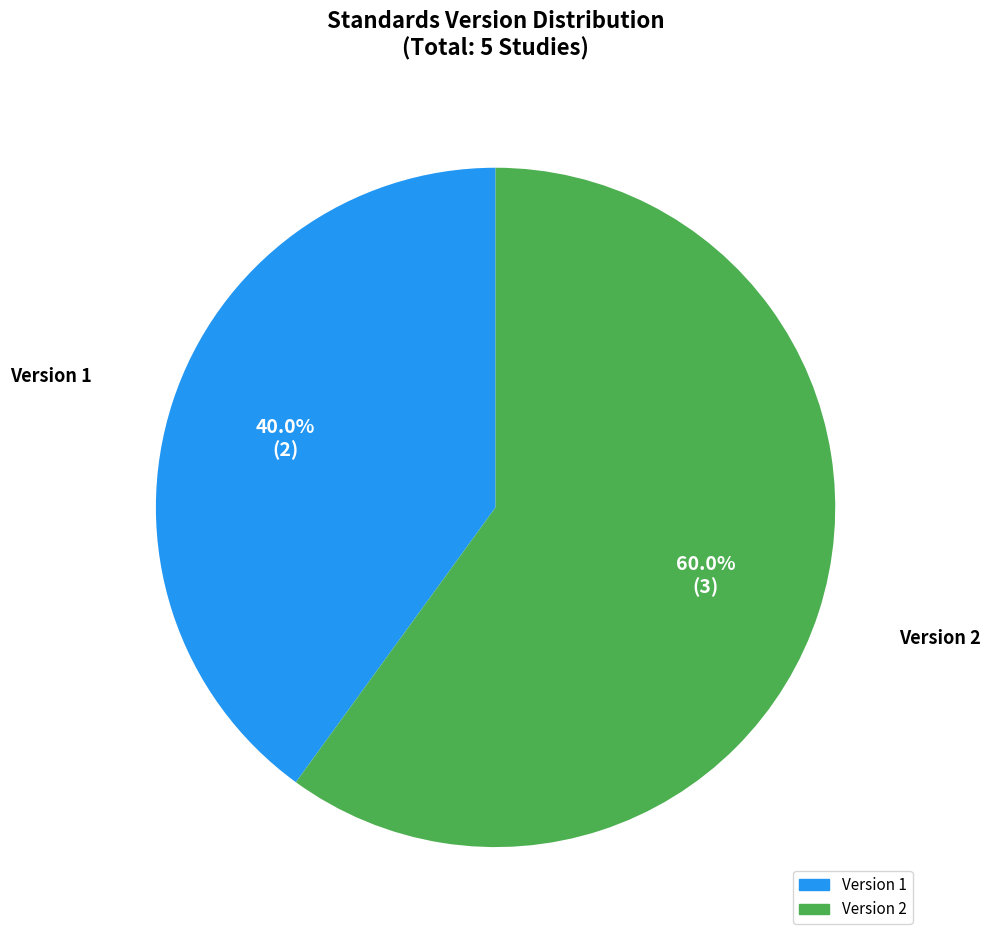

How many slices are in this pie chart?

2